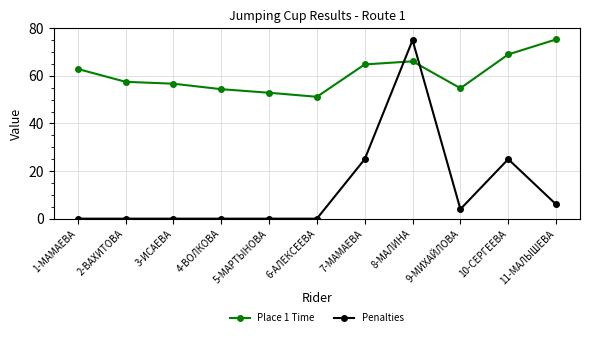

How many series are shown in this chart?

2